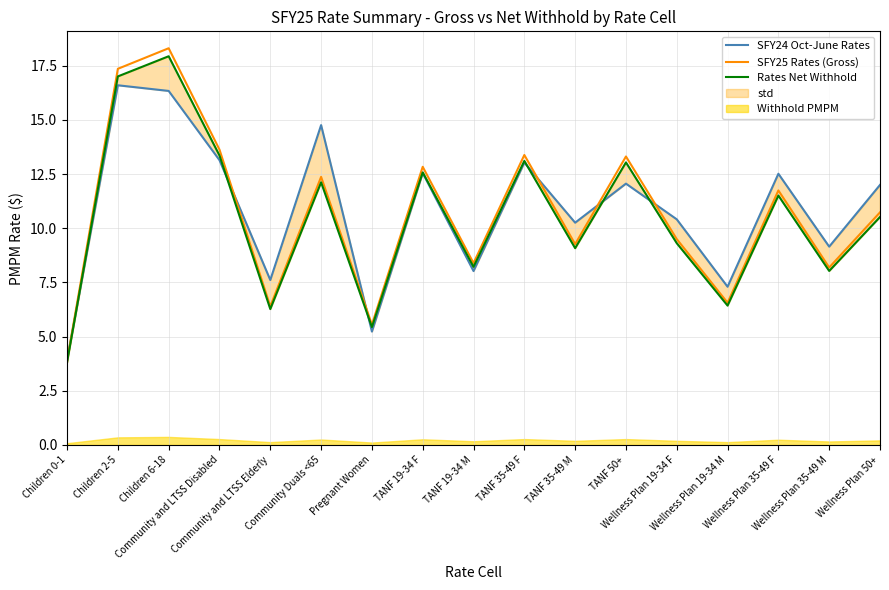

How many values in the Rates Net Withhold series exceed 10?

9